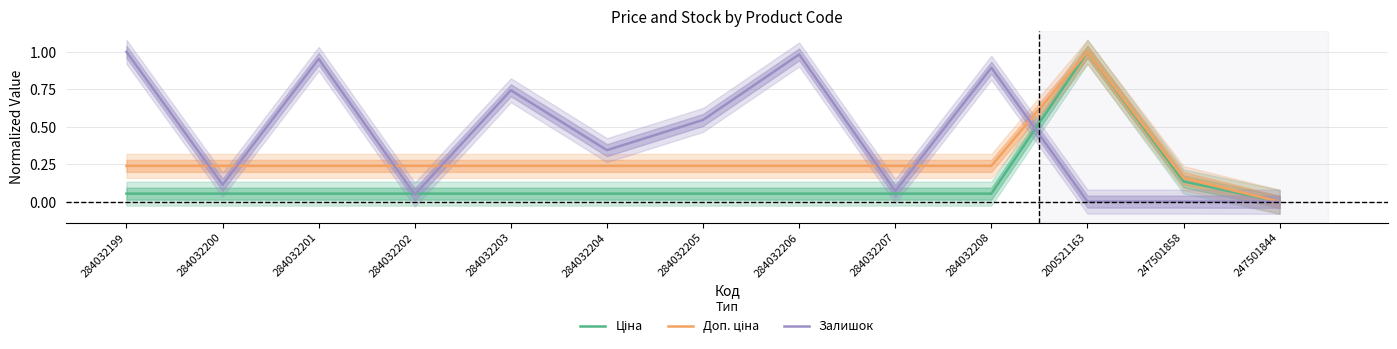

How many interior local peaks does the Ціна series have?

1